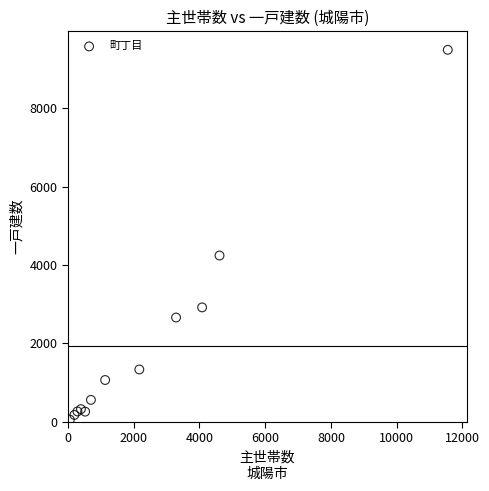

What Y value in the scatter plot is closest to 4774?

4244